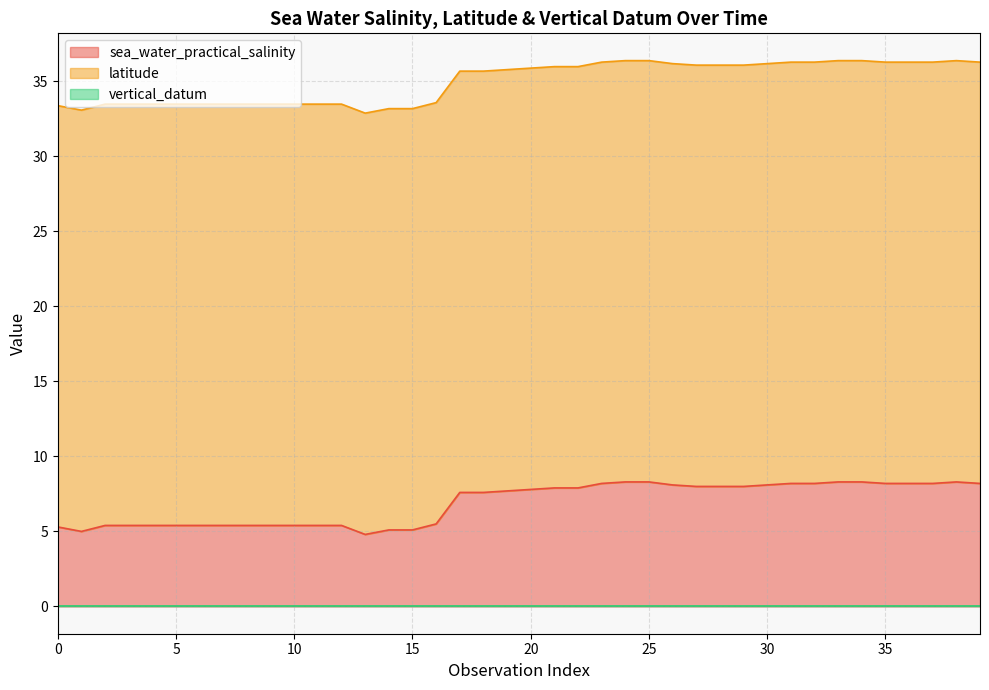

Rank the series by their average value, from highest to lowest.

latitude, sea_water_practical_salinity, vertical_datum